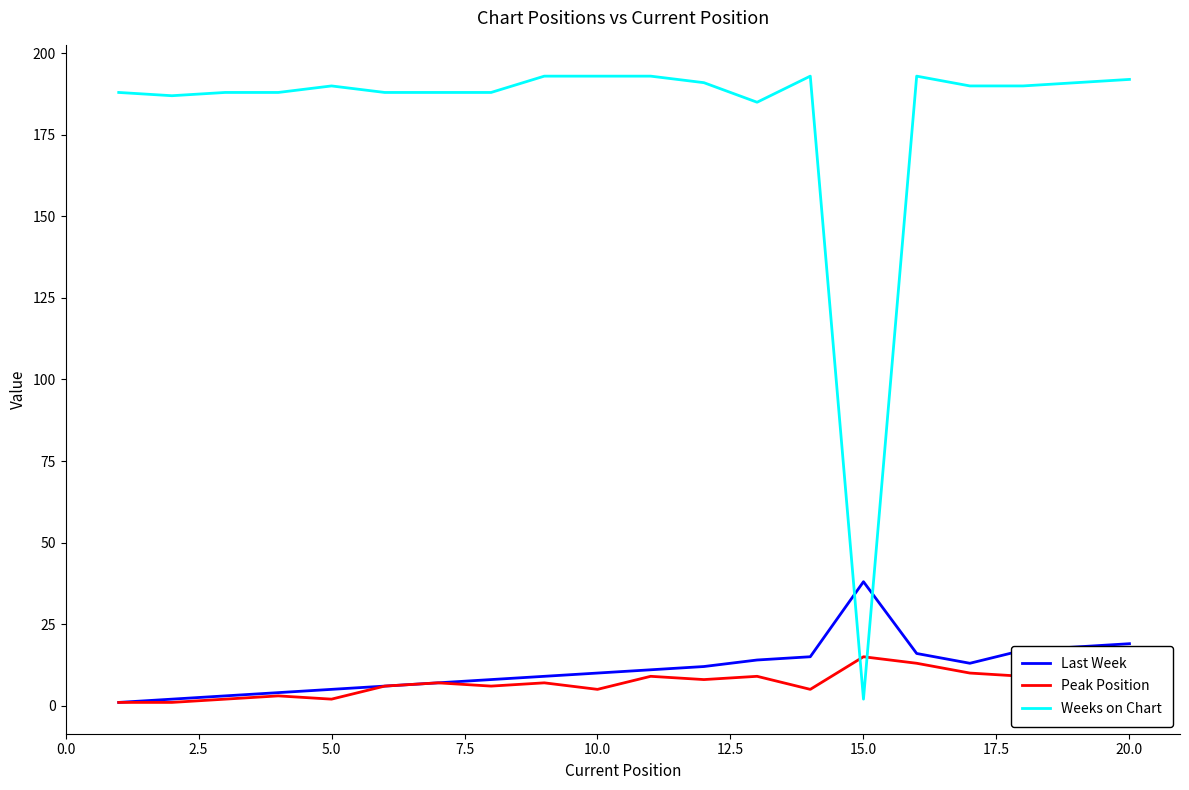

Which series has the largest range (max minus min)?

Weeks on Chart